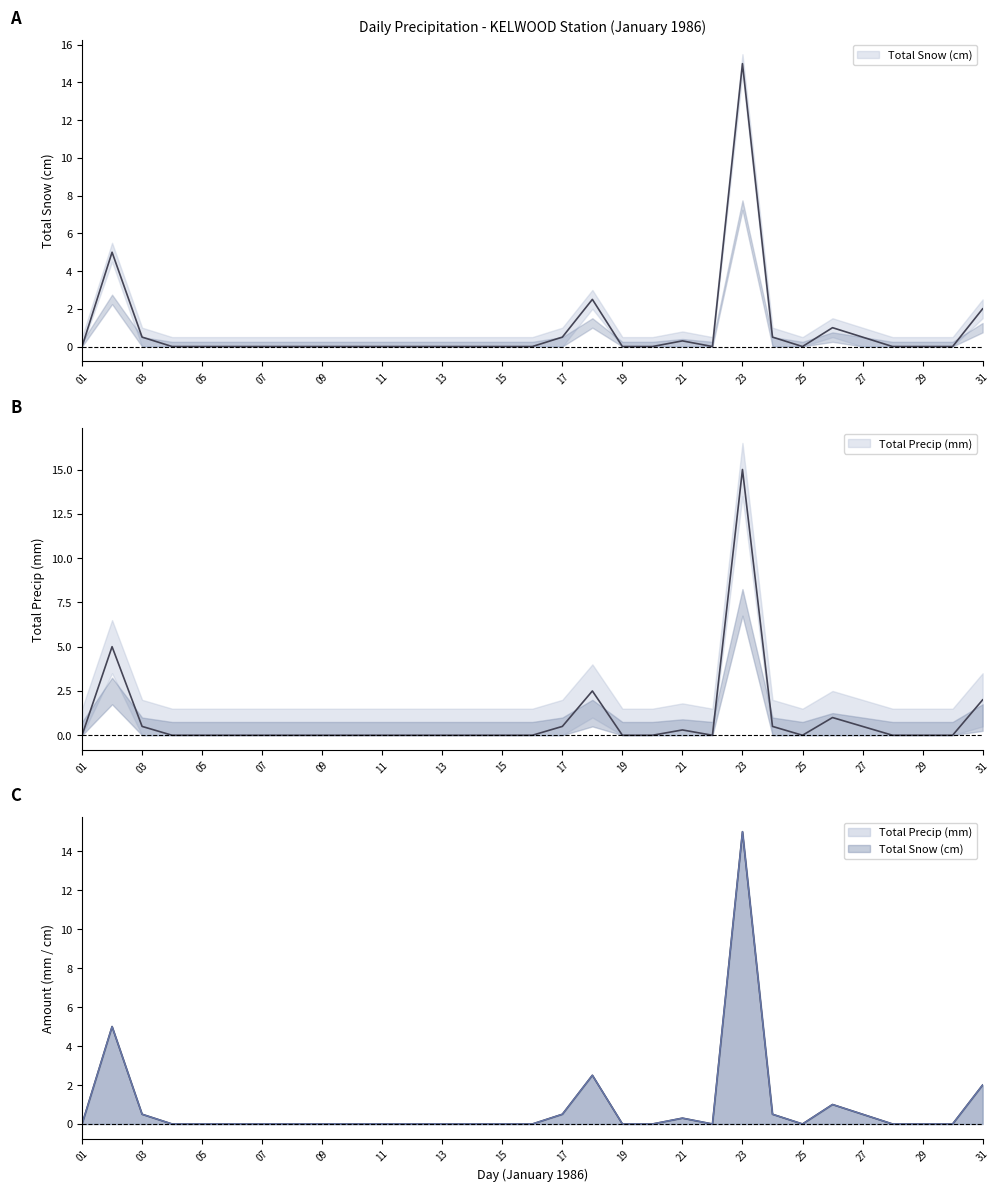

True or false: Total Precip (mm) and Total Snow (cm) intersect in this chart.

False